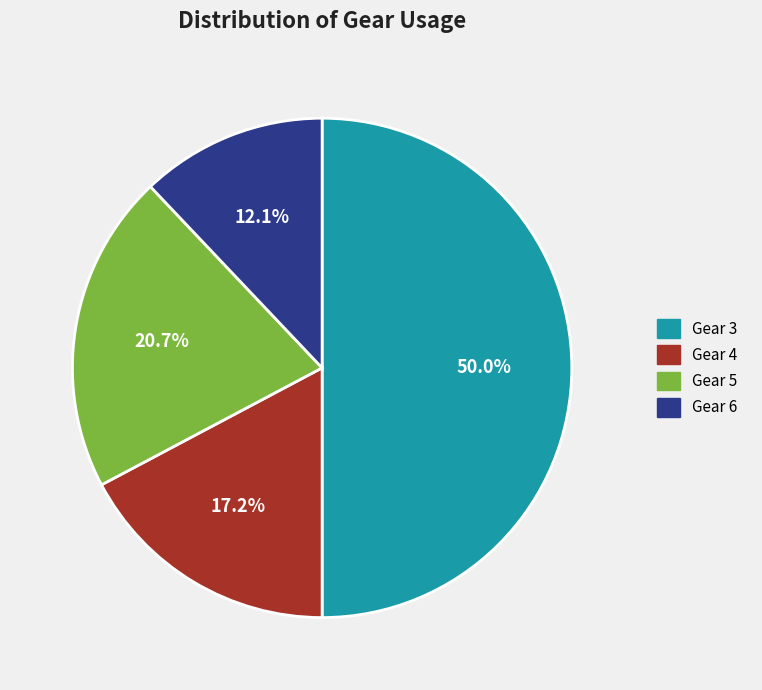

How many segments does this pie chart have?

4